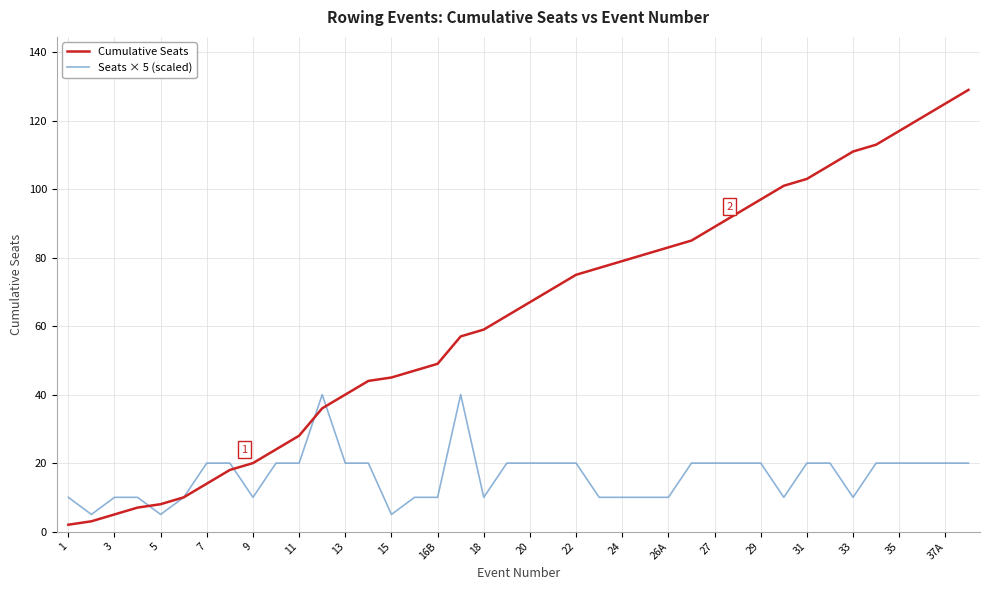

What are all the series names shown in the legend?

Cumulative Seats, Seats × 5 (scaled)